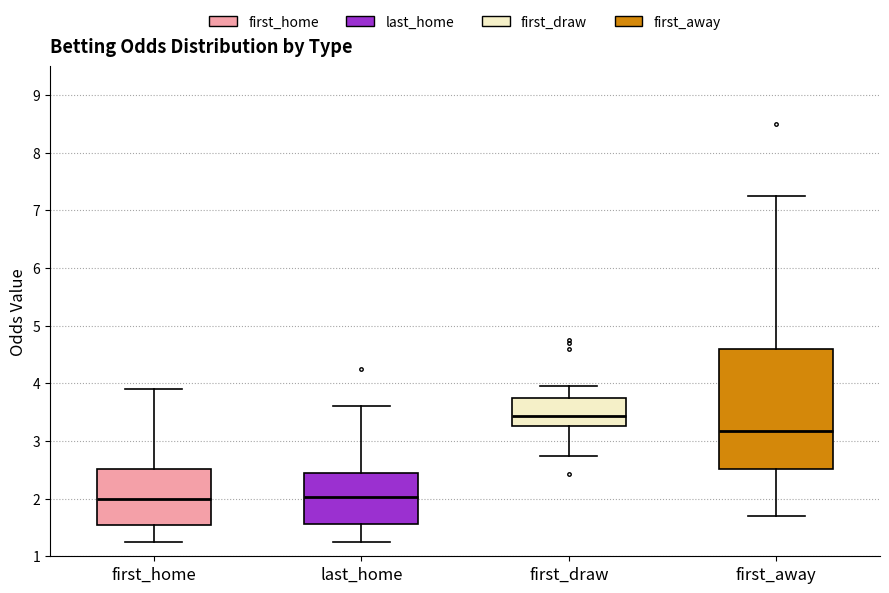

Where does the upper whisker of the box for first_home end on the y-axis? The values are not printed on the chart, so give them approximately, as read against the axis.

3.9